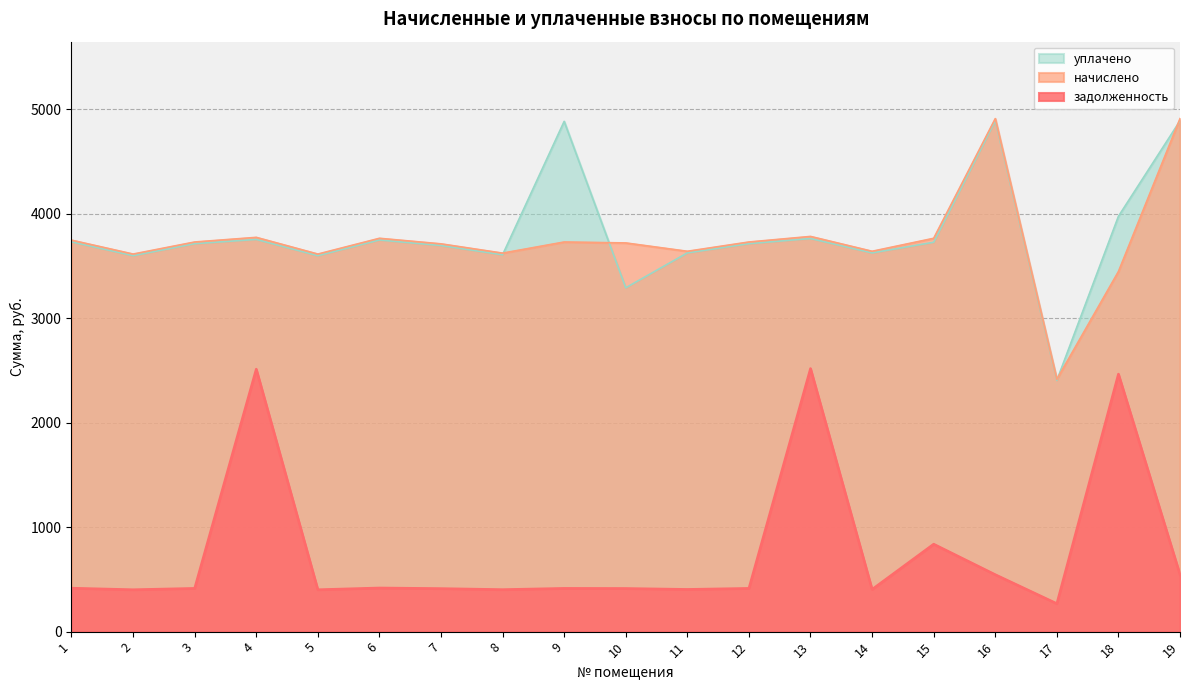

Reading right to left, list all the values displayed in this chart.

задолженность: 545.8	2466.3	268.5	545.8	838.0	404.7	2519.5	414.5	404.7	413.6	414.5	402.7	412.6	418.5	401.7	2513.6	414.5	401.7	416.5
начислено: 4912.3	3448.0	2416.1	4912.3	3766.4	3642.0	3784.1	3730.9	3642.0	3721.9	3730.9	3624.3	3713.1	3766.4	3615.4	3775.3	3730.9	3615.4	3748.6
уплачено: 4891.3	3976.7	2405.8	4891.3	3728.2	3626.4	3764.3	3714.9	3626.4	3292.5	4885.8	3608.8	3697.2	3750.3	3599.9	3755.5	3714.9	3599.9	3732.6